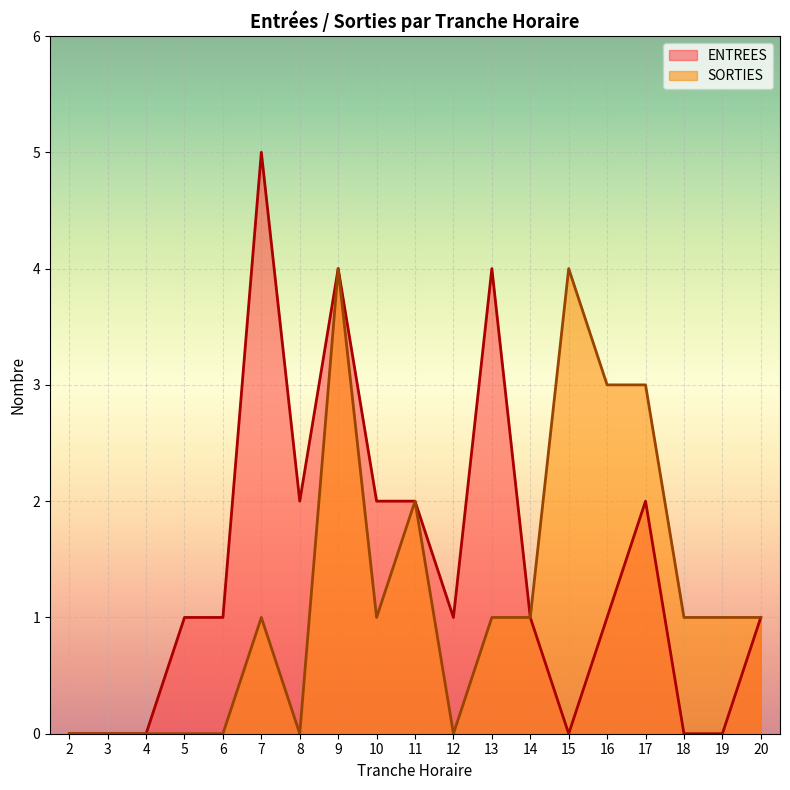

Reading left to right, extract all data points from this chart.

ENTREES: 0	0	0	1	1	5	2	4	2	2	1	4	1	0	1	2	0	0	1
SORTIES: 0	0	0	0	0	1	0	4	1	2	0	1	1	4	3	3	1	1	1